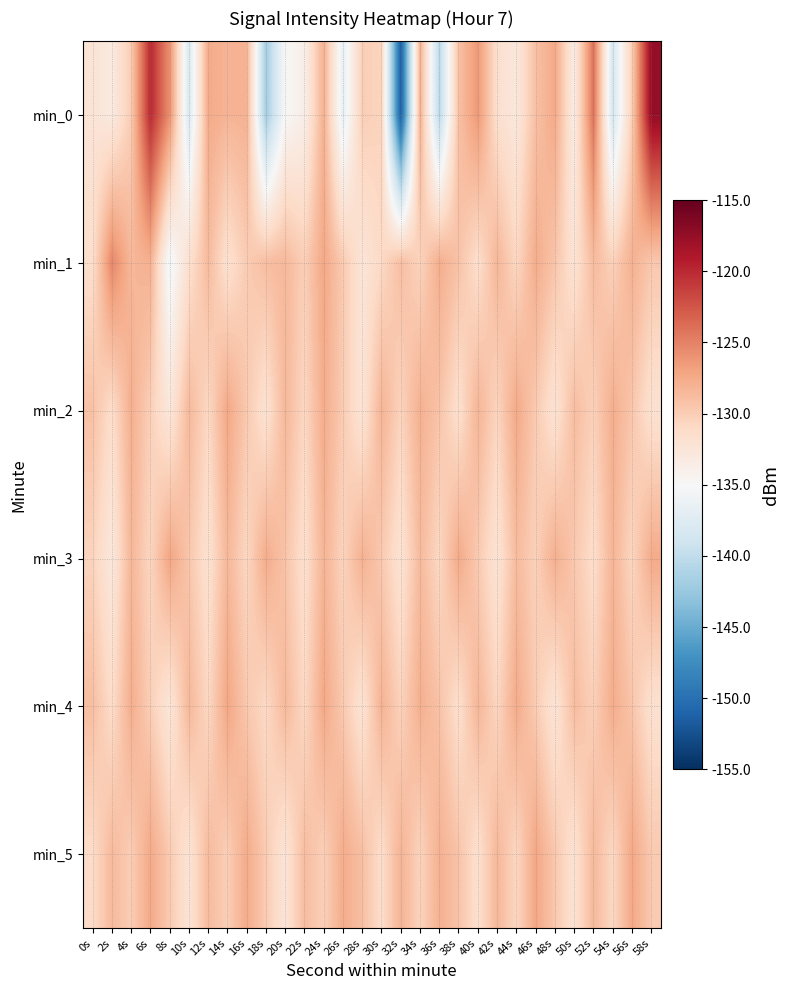

Which has a higher value, 24s or 10s?

24s